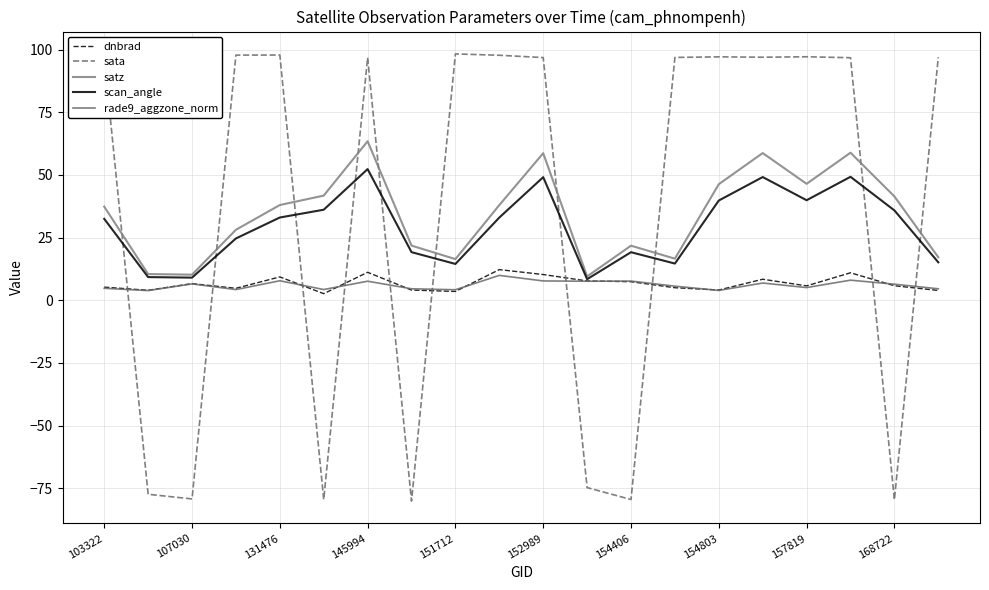

Does the chart display data point markers on the line(s)?

No